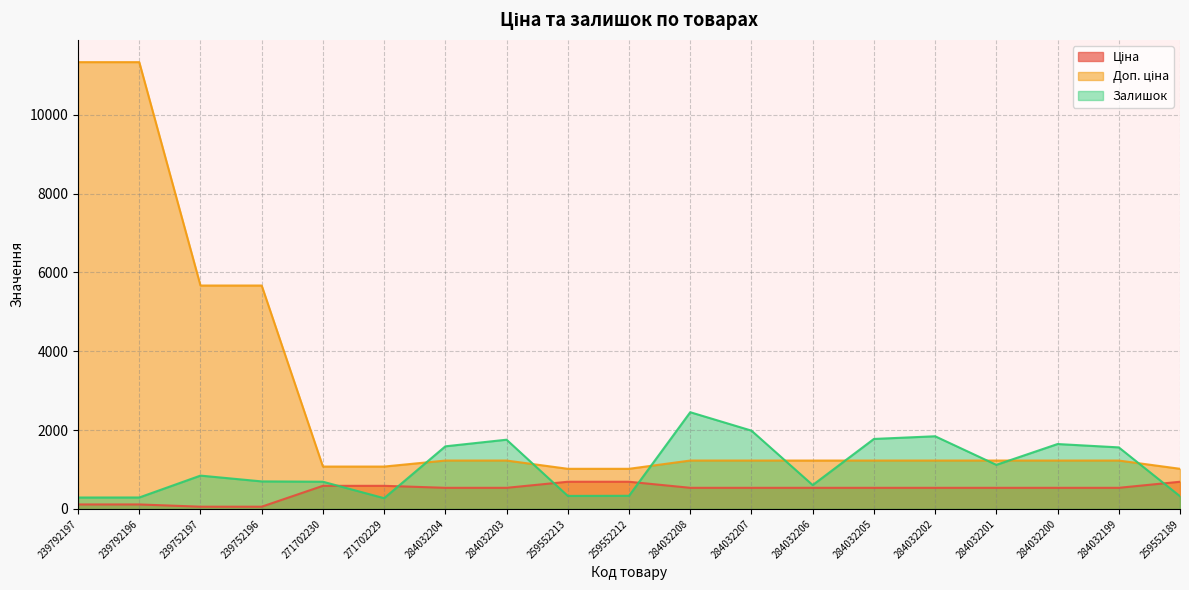

How many distinct data groups are displayed?

3